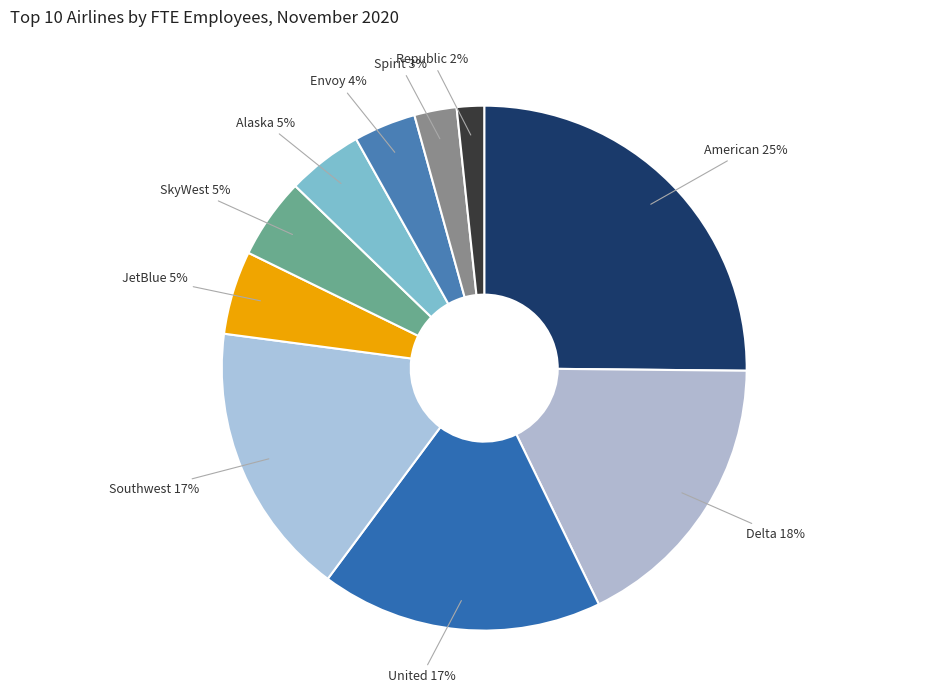

Is the sum of United and Republic greater than half?

No